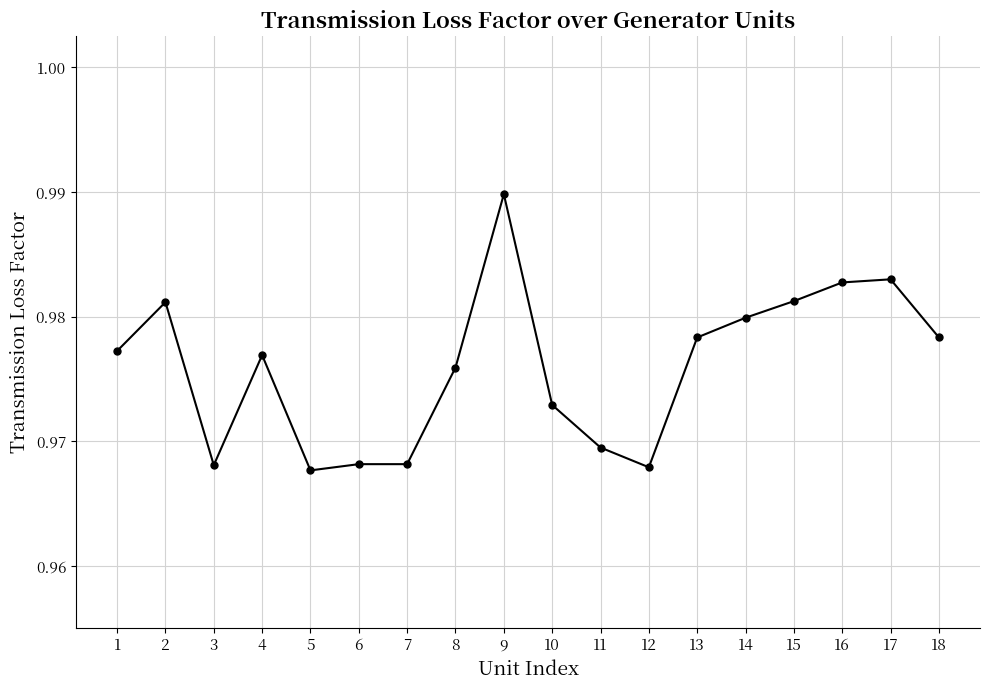

Reading right to left, transcribe all the data shown in this chart.

1.0	1.0	1.0	1.0	1.0	1.0	1.0	1.0	1.0	1.0	1.0	1.0	1.0	1.0	1.0	1.0	1.0	1.0